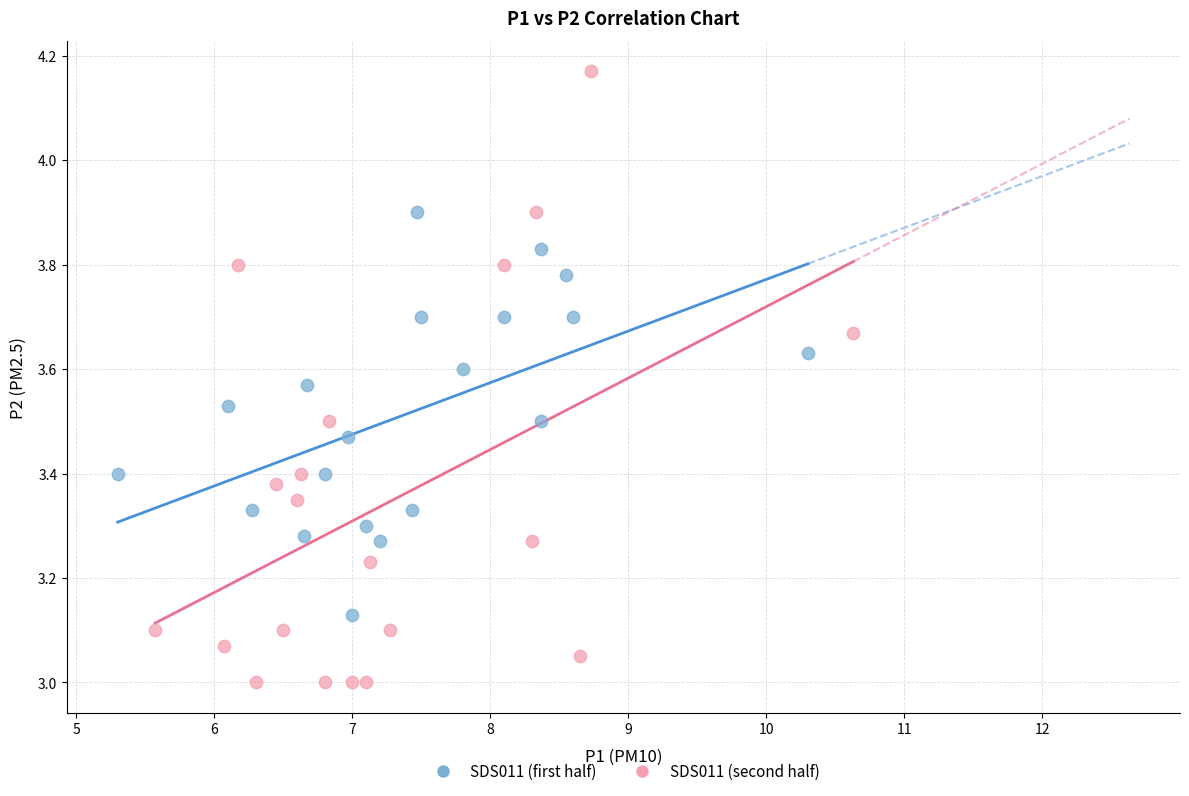

Which series has the widest spread of Y values?

SDS011 (second half)